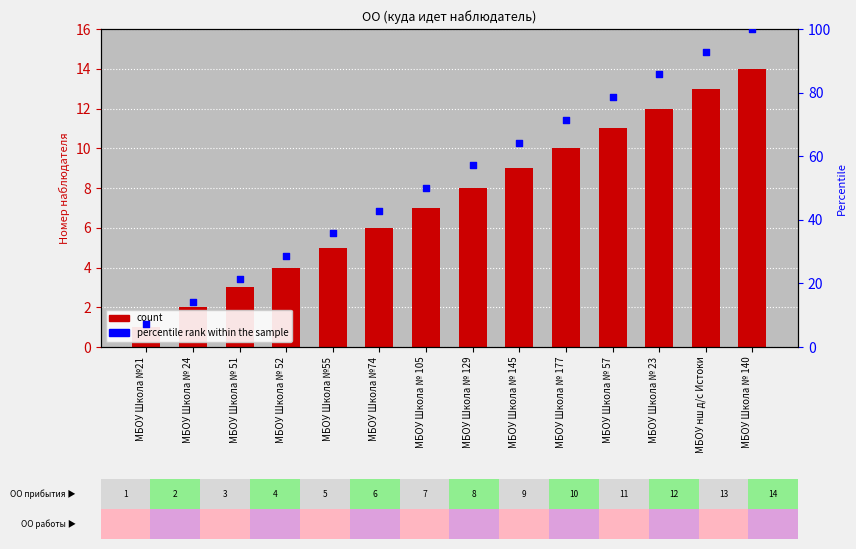

Is the value of col_0 at МБОУ нш д/с Истоки greater than the value of percentile rank within the sample at МБОУ Школа № 57?

No